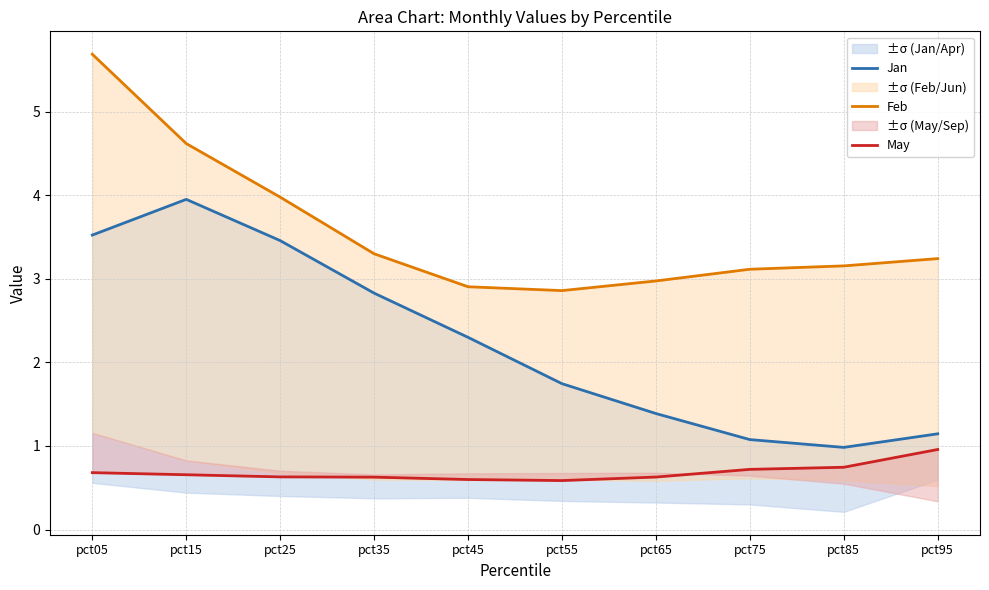

How many data points does each series have?

10